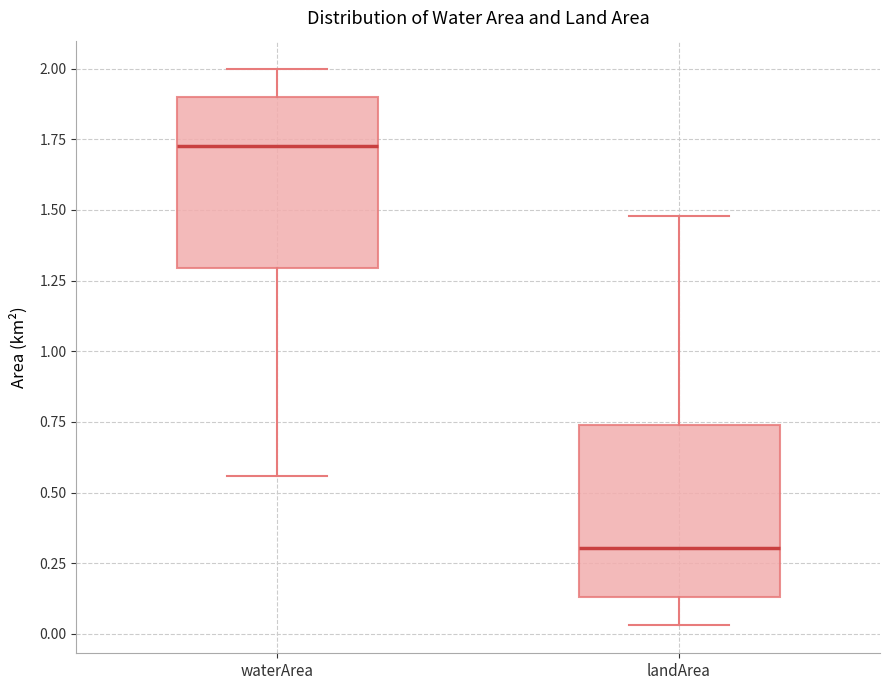

Where does the lower whisker of the box for landArea end on the y-axis? The values are not printed on the chart, so give them approximately, as read against the axis.

0.05